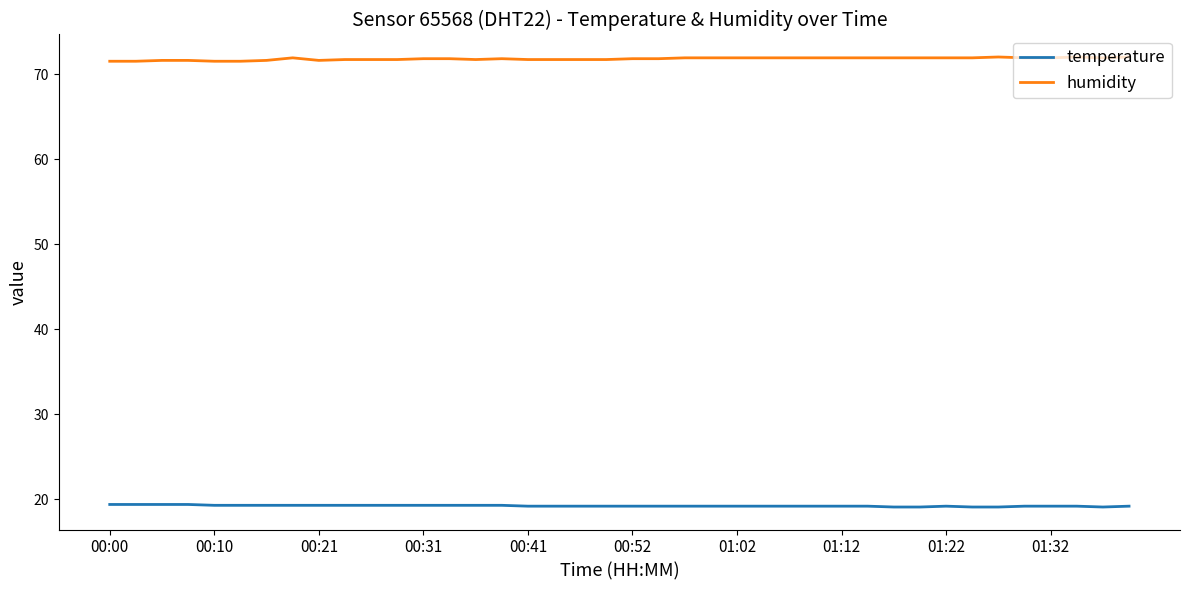

How many temperature values are between 19 and 20?

40